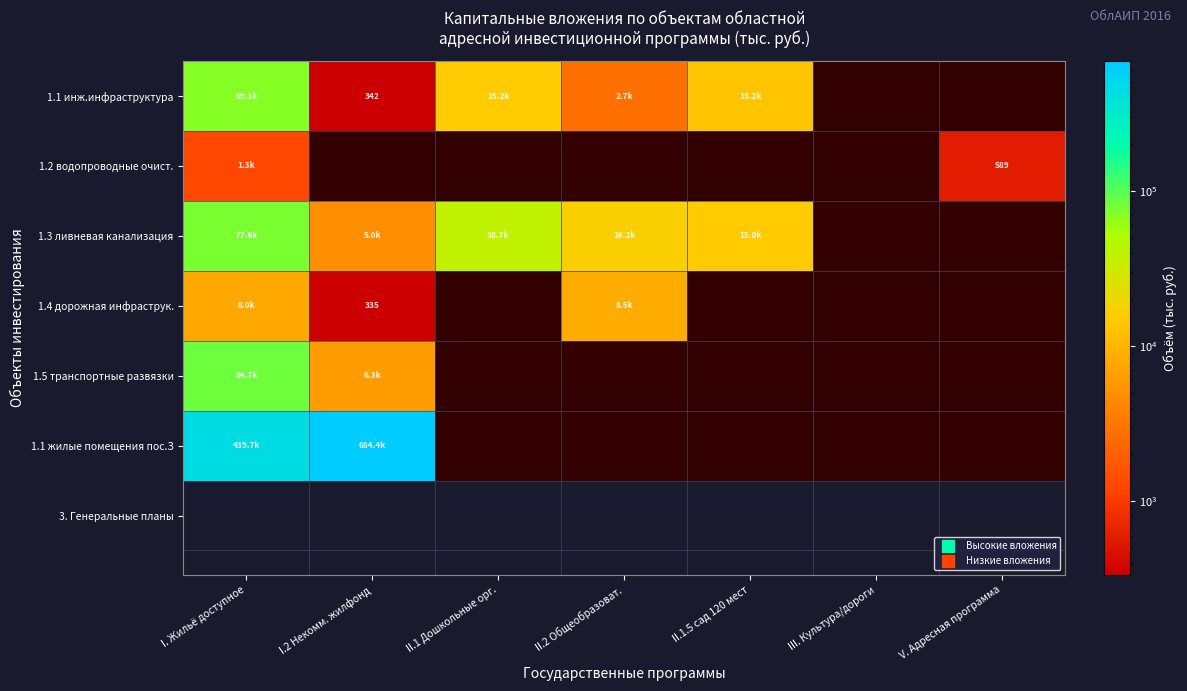

What is the sum of the 1.3 ливневая канализация values at I. Жильё доступное and I.2 Некомм. жилфонд?

82610.6